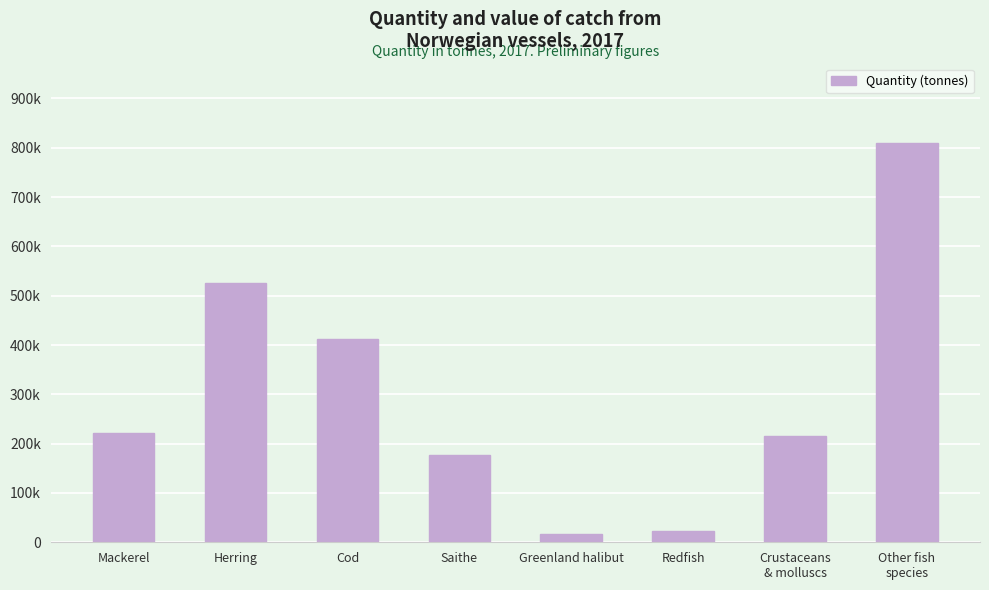

What is the label of the 1st bar from the left?

Mackerel